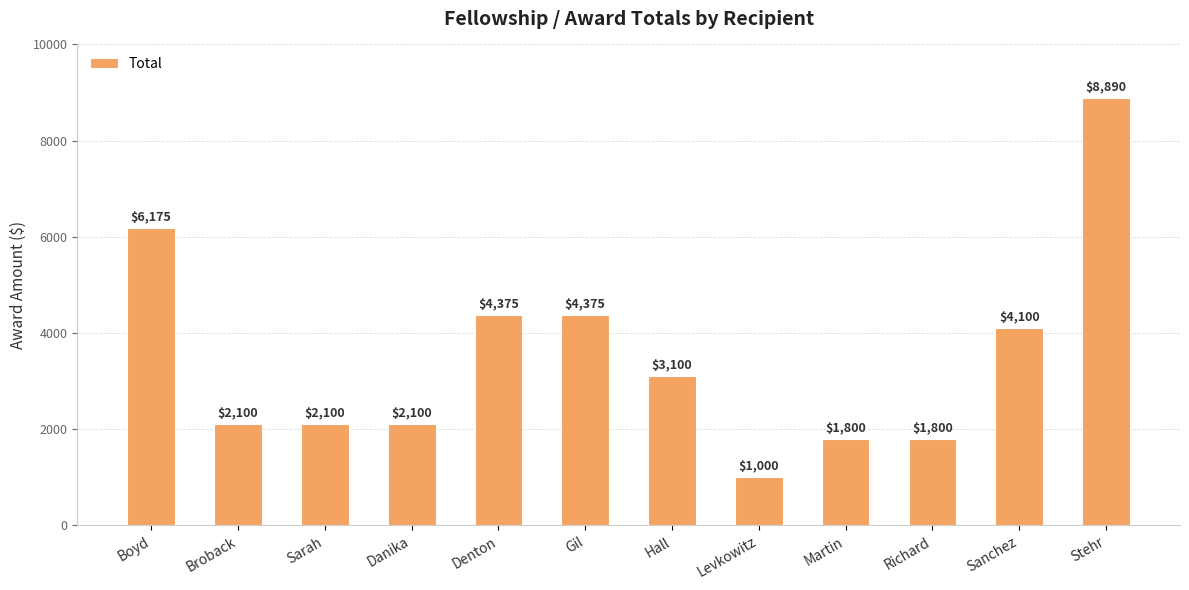

At which category does the chart reach its peak across all series?

Stehr